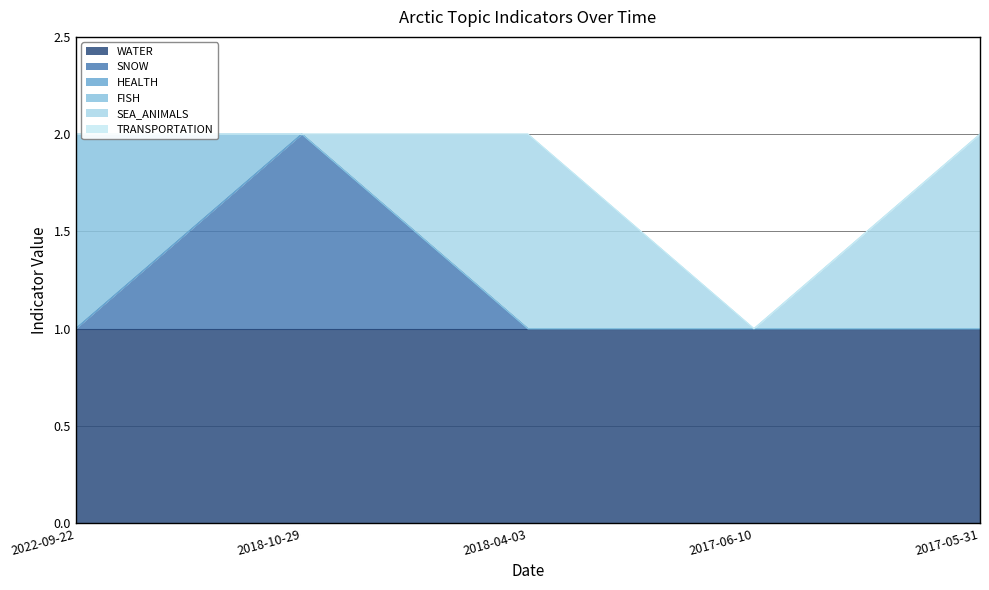

Reading left to right, transcribe all the data shown in this chart.

WATER: 1	1	1	1	1
SNOW: 0	1	0	0	0
HEALTH: 0	0	0	0	0
FISH: 1	0	0	0	0
SEA_ANIMALS: 0	0	1	0	1
TRANSPORTATION: 0	0	0	0	0